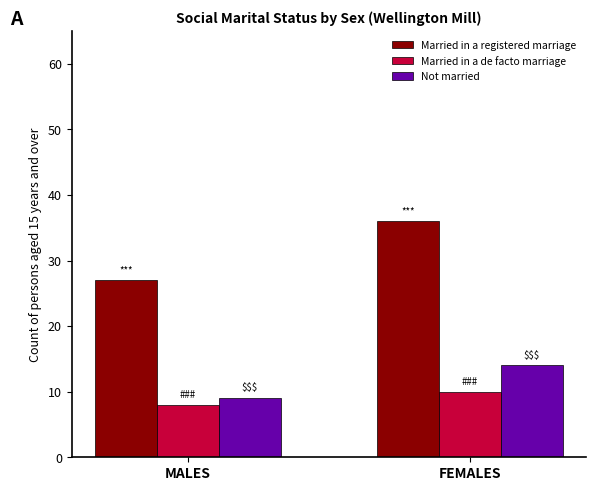

Which series changed the most between MALES and FEMALES?

Married in a registered marriage